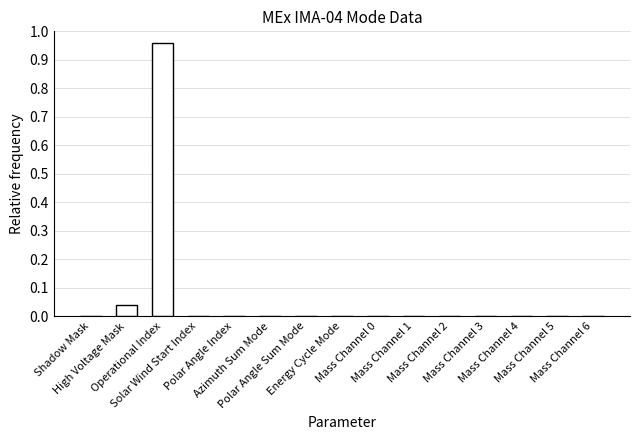

How many categories are shown in the chart?

15